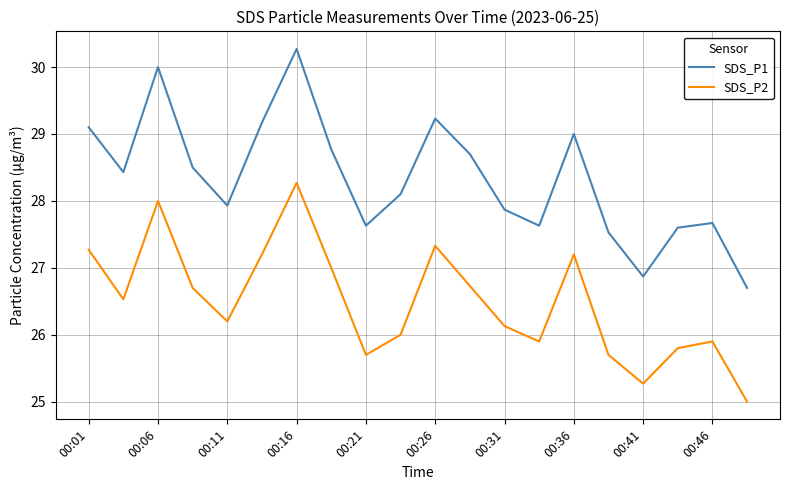

Count the number of data series in this chart.

2